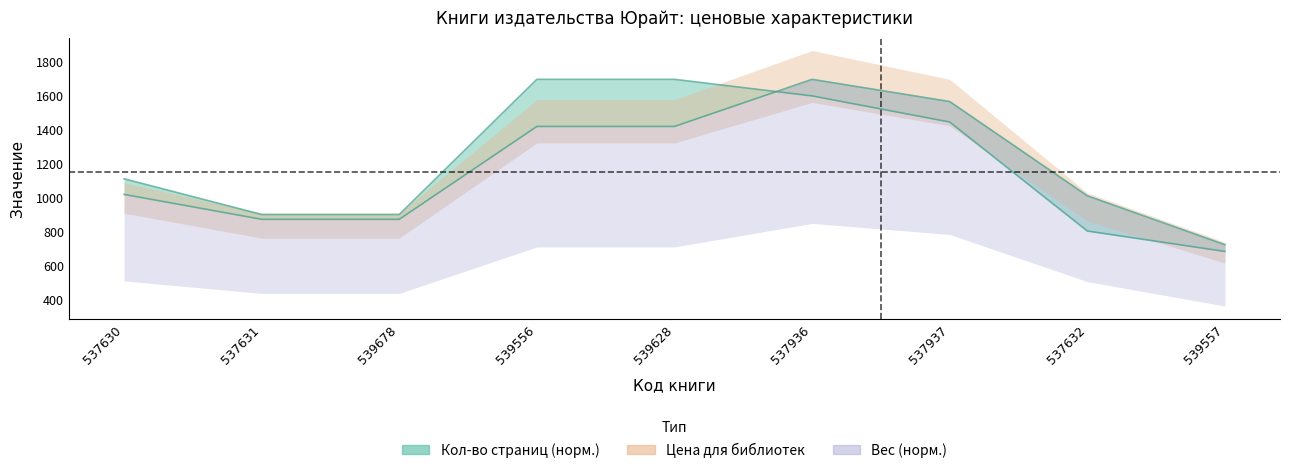

What position from the right is 539628?

5